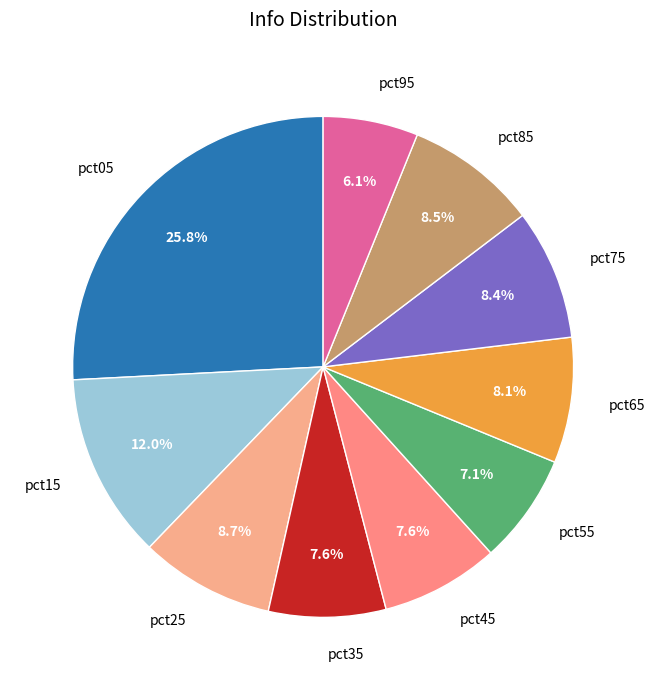

How many segments does this pie chart have?

10